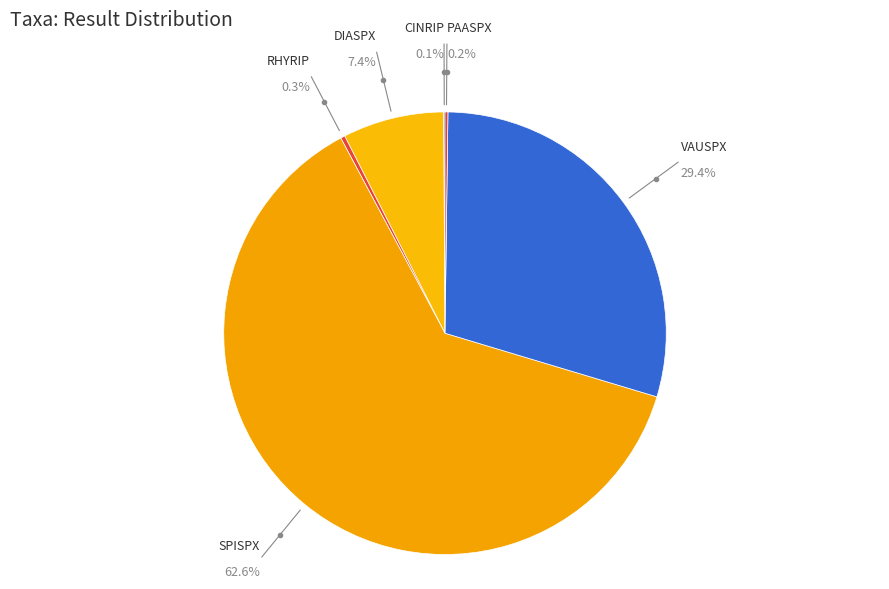

To the nearest percent, what is the combined percentage of SPISPX and VAUSPX?

92%